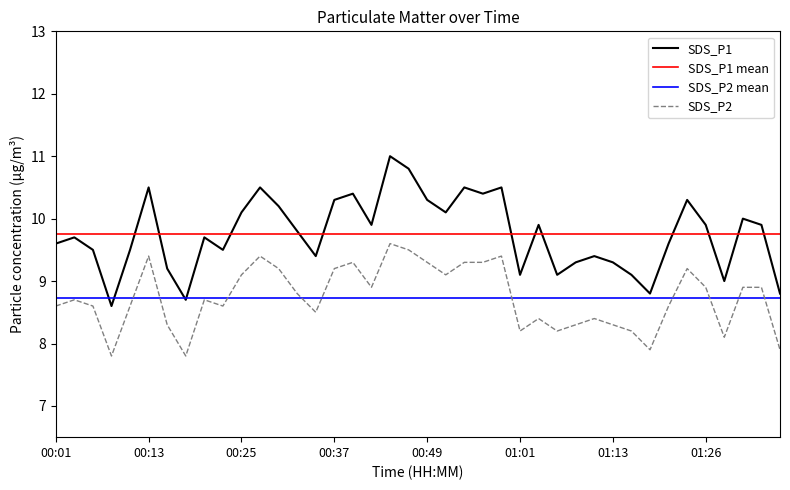

Rank the series by their average value, from lowest to highest.

SDS_P2, SDS_P1